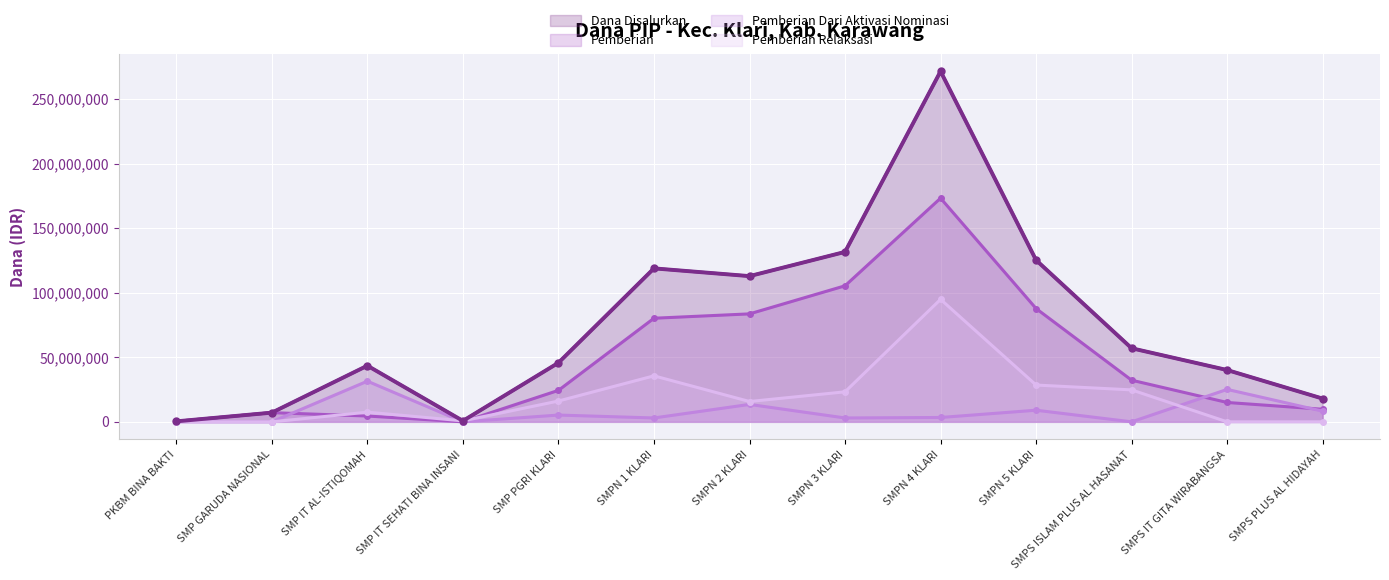

Reading right to left, what are all the values shown in this chart?

Dana Disalurkan: 18000000	40125000	57000000	125250000	271500000	131625000	112875000	118875000	45750000	750000	43500000	7125000	375000
Pemberian: 9750000	15000000	32250000	87750000	173250000	105375000	83625000	80250000	24375000	0	4500000	7125000	375000
Pemberian Dari Aktivasi Nominasi: 8250000	25125000	0	9000000	3375000	3000000	13500000	3000000	5250000	0	31500000	0	0
Pemberian Relaksasi: 0	0	24750000	28500000	94875000	23250000	15750000	35625000	16125000	750000	7500000	0	0